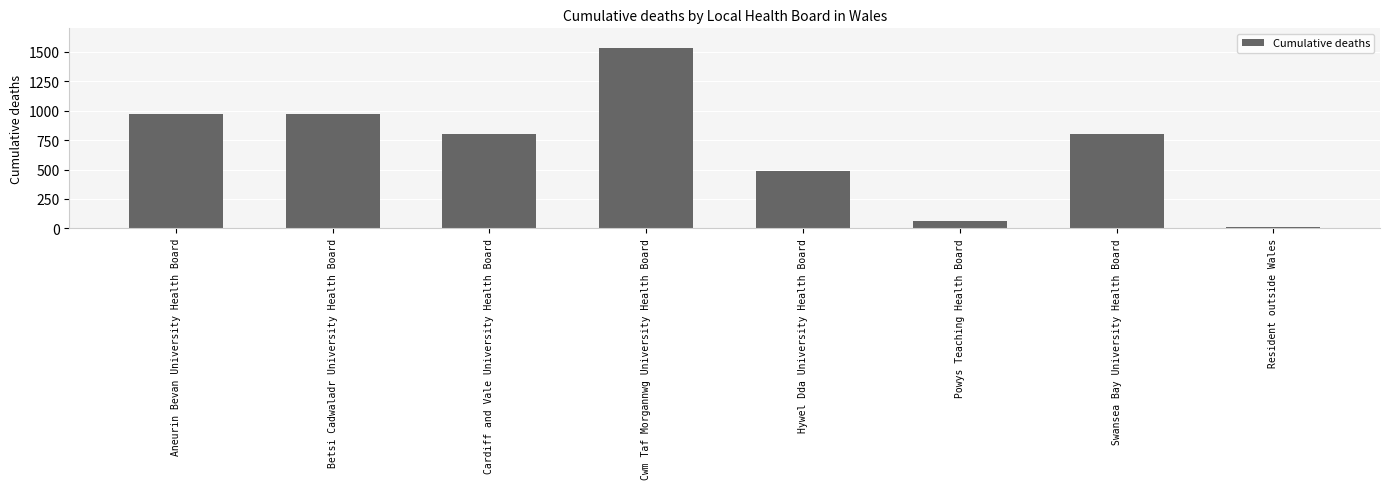

What is the minimum value shown in the chart?

12